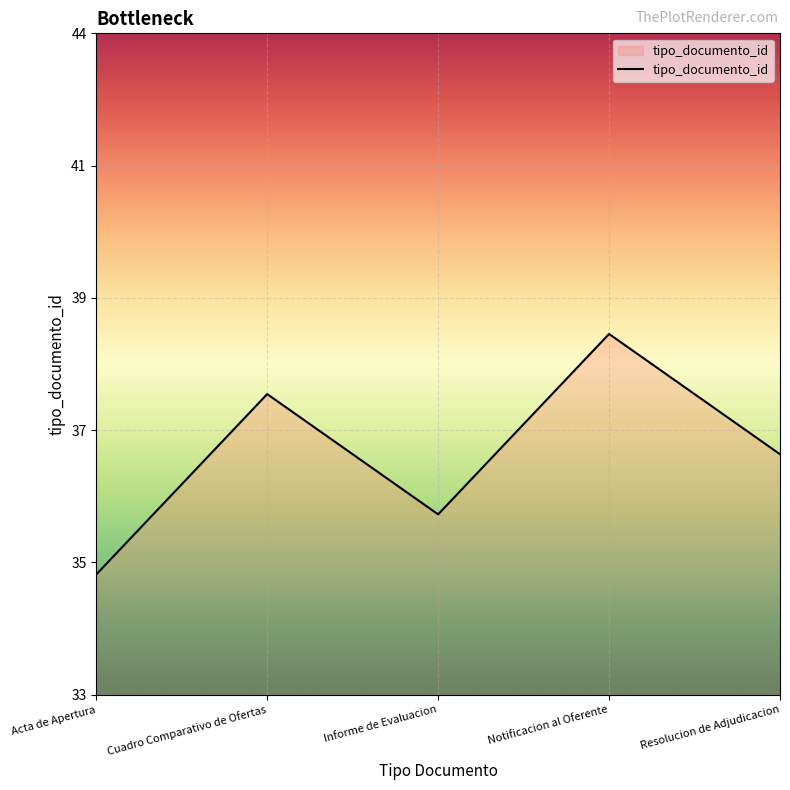

Where does the data first go above 37?

Cuadro Comparativo de Ofertas